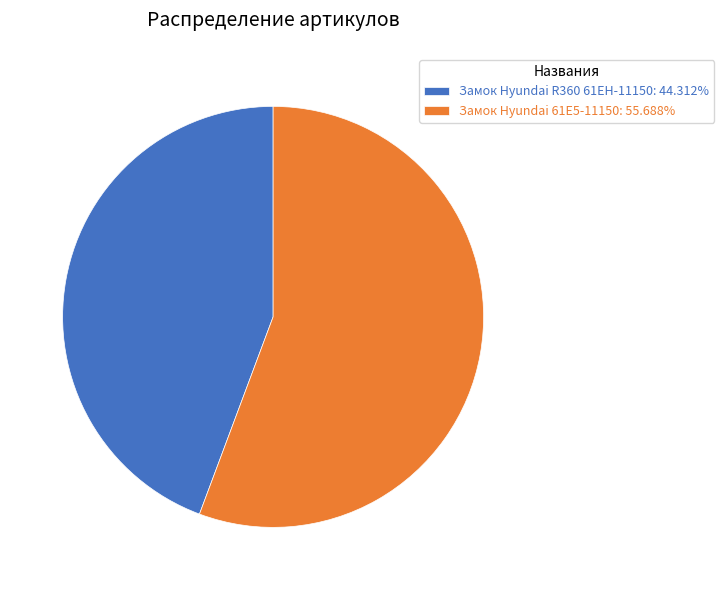

Which has a higher value, Замок Hyundai R360 61EH-11150: 44.312% or Замок Hyundai 61E5-11150: 55.688%?

Замок Hyundai 61E5-11150: 55.688%